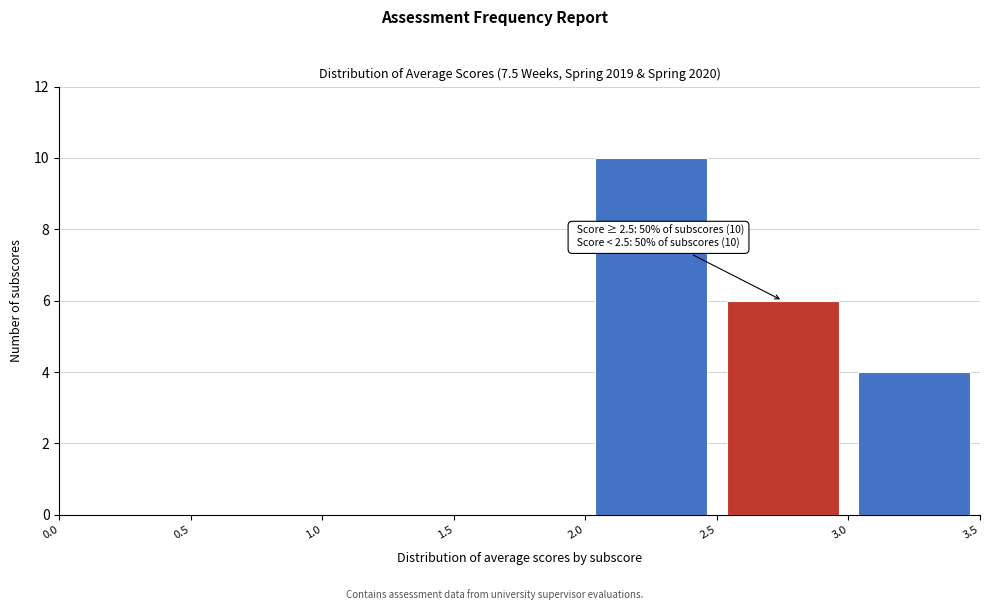

Over which range of the x-axis is the bar tallest?

2.0 to 2.5